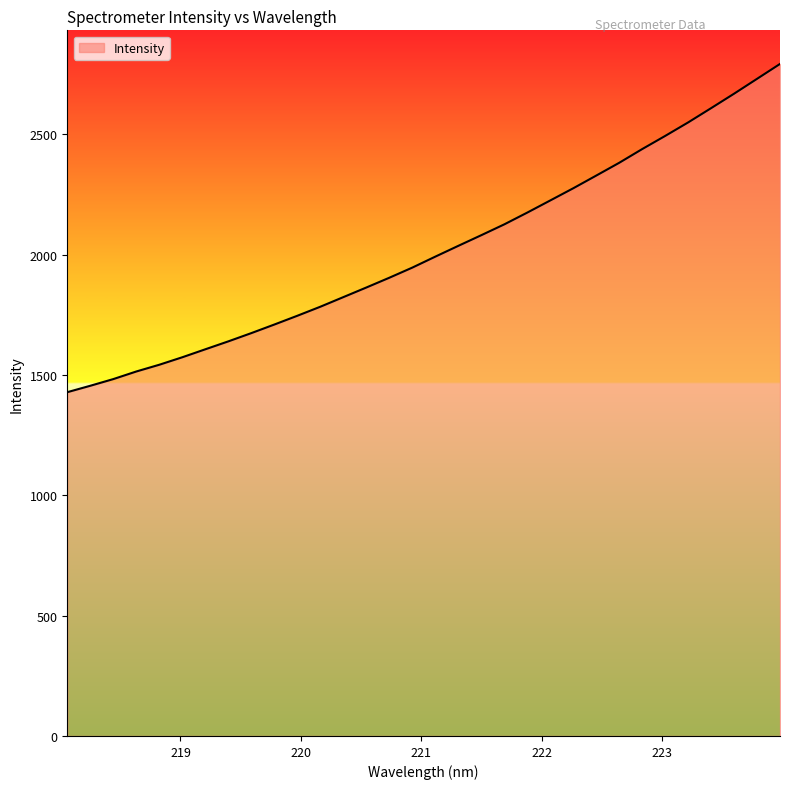

What is the greatest value displayed?

2793.1